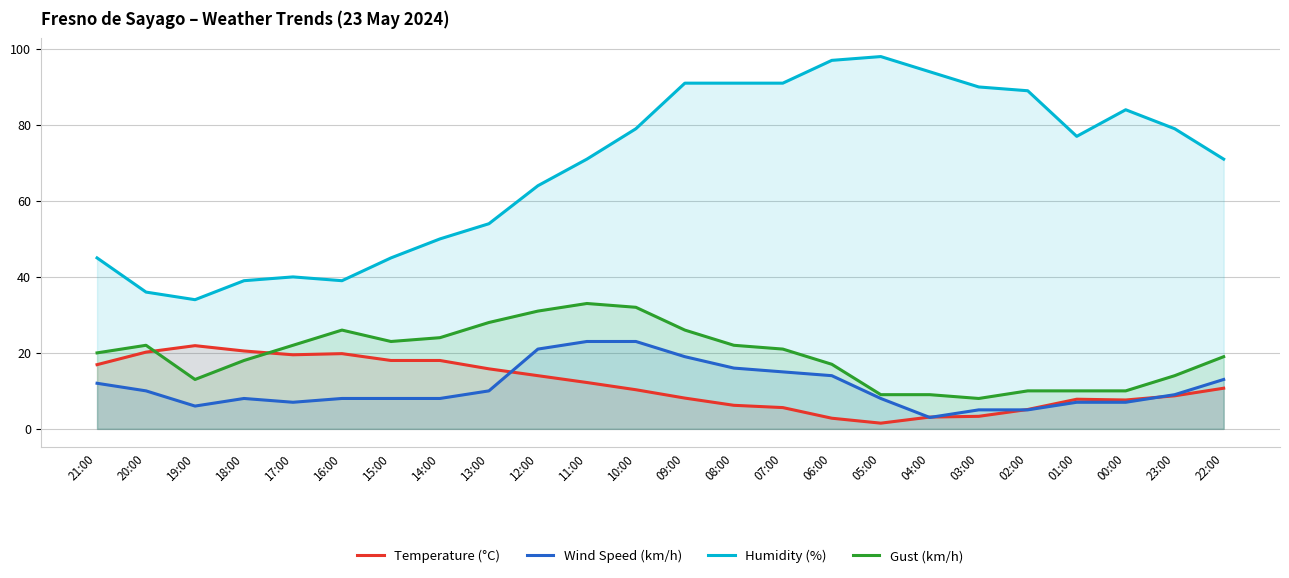

What are all the series names shown in the legend?

Temperature (°C), Wind Speed (km/h), Humidity (%), Gust (km/h)